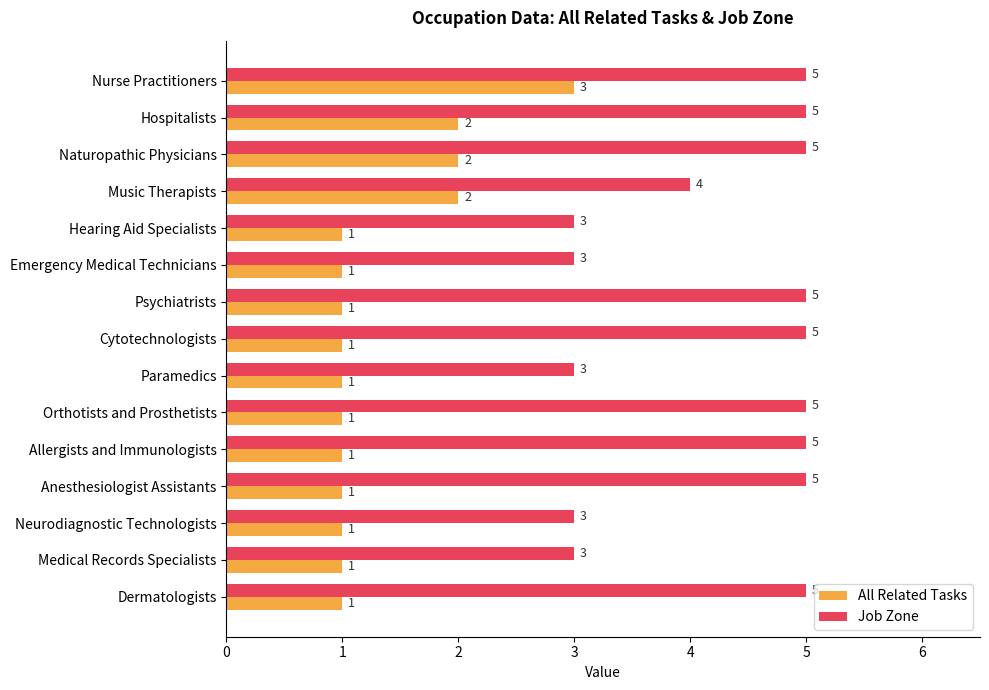

Count the All Related Tasks values in the range 1 to 2.

14